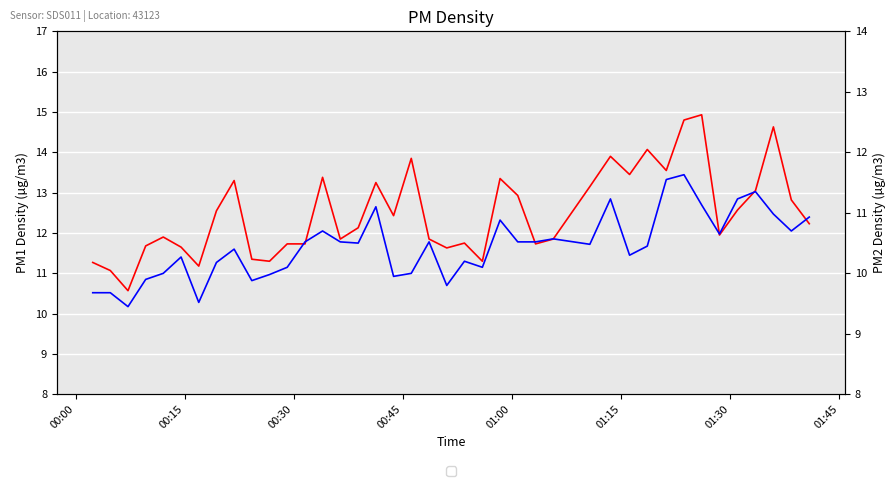

What are all the series names shown in the legend?

P1 (PM2.5), P2 (PM10)